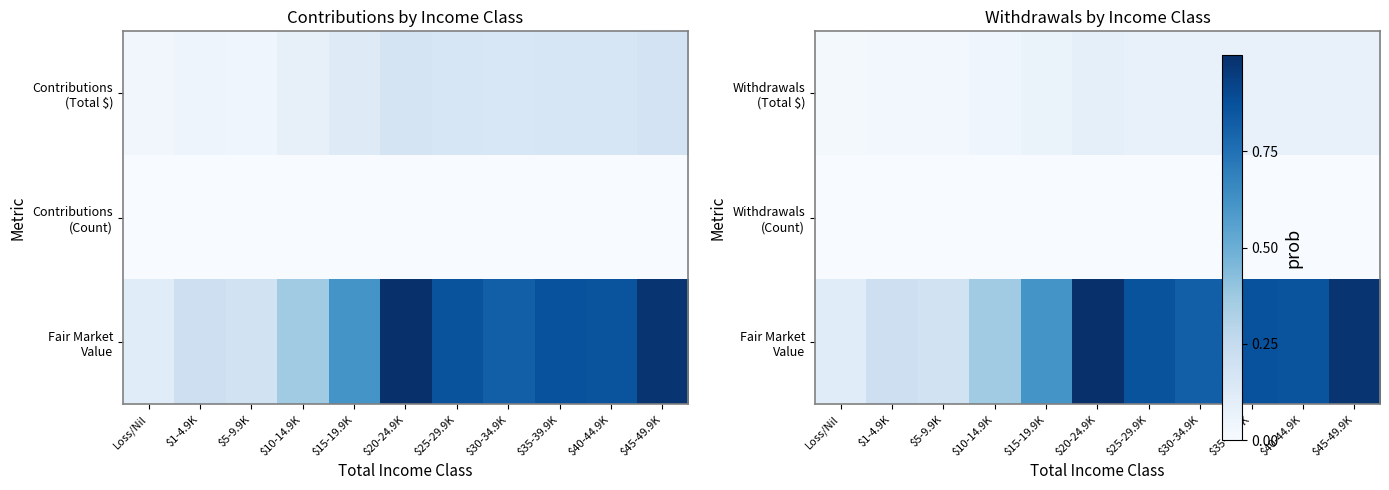

Is it true that Fair Market Value equals 0.2 at $1-4.9K?

True